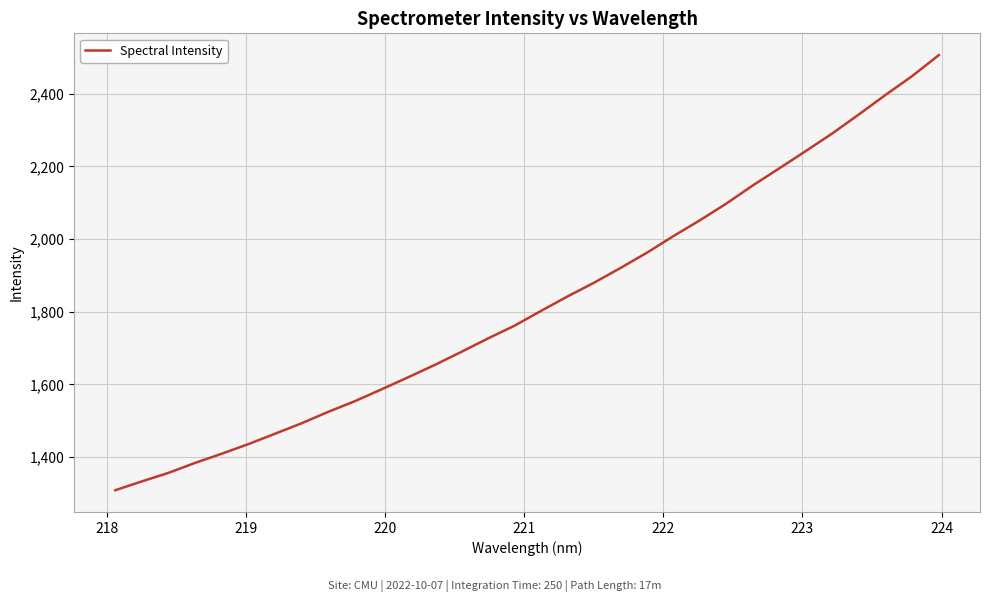

How many lines are shown in the chart?

1